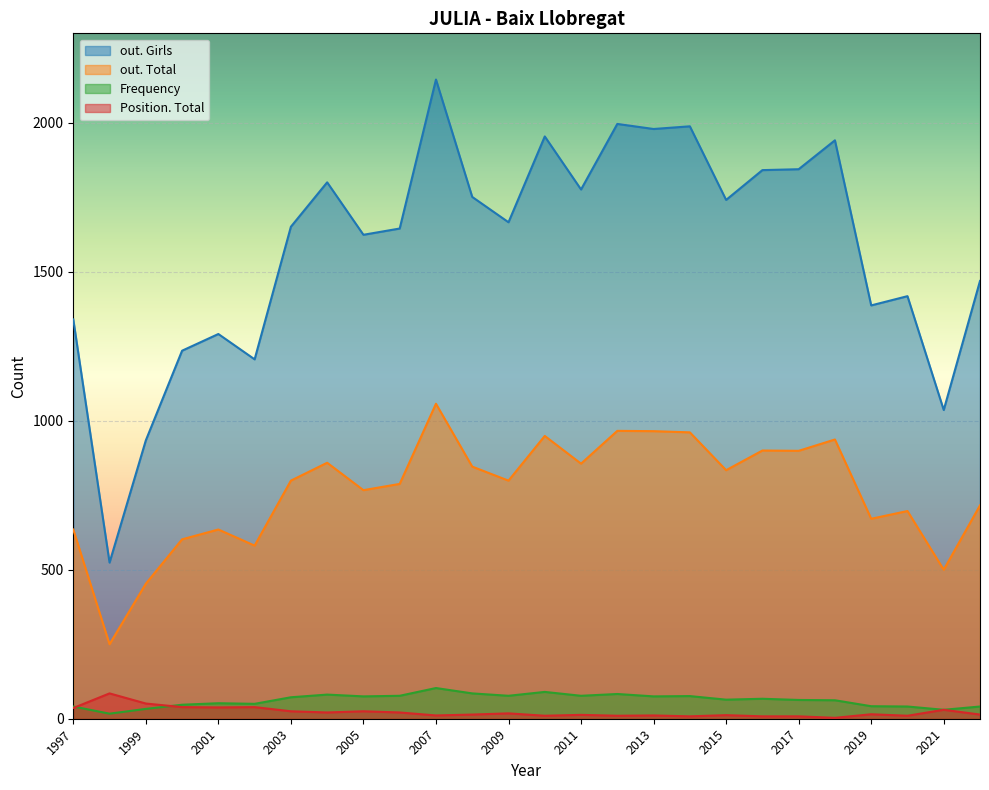

What is the approximate value of out. Total at 2009, to the nearest 100?

800